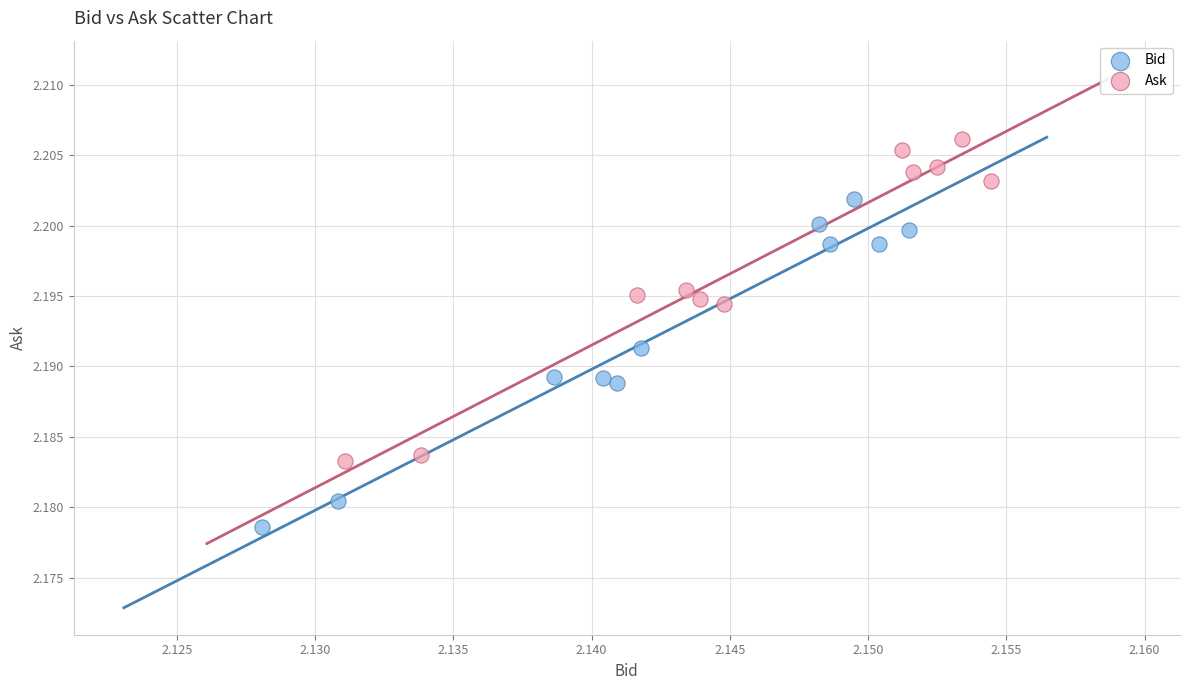

Which series contains the highest Y value?

Ask